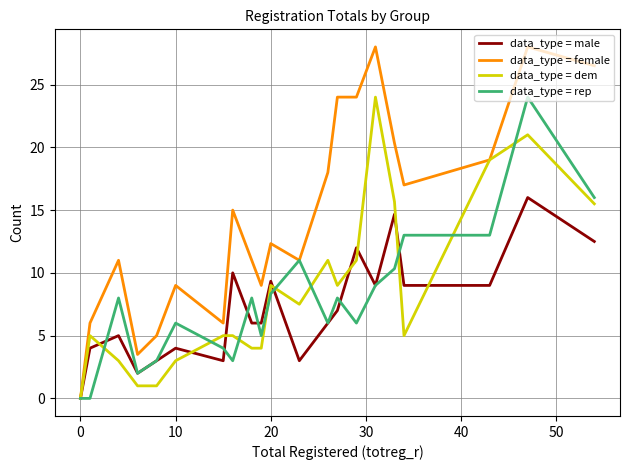

What is the greatest value displayed?

28.0